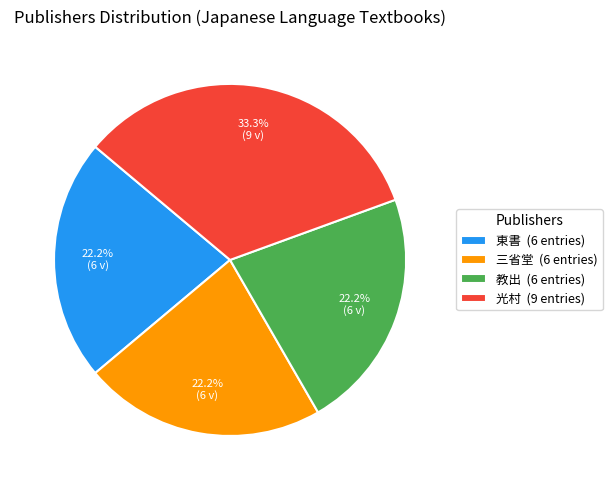

Which category has the biggest portion of the pie?

光村